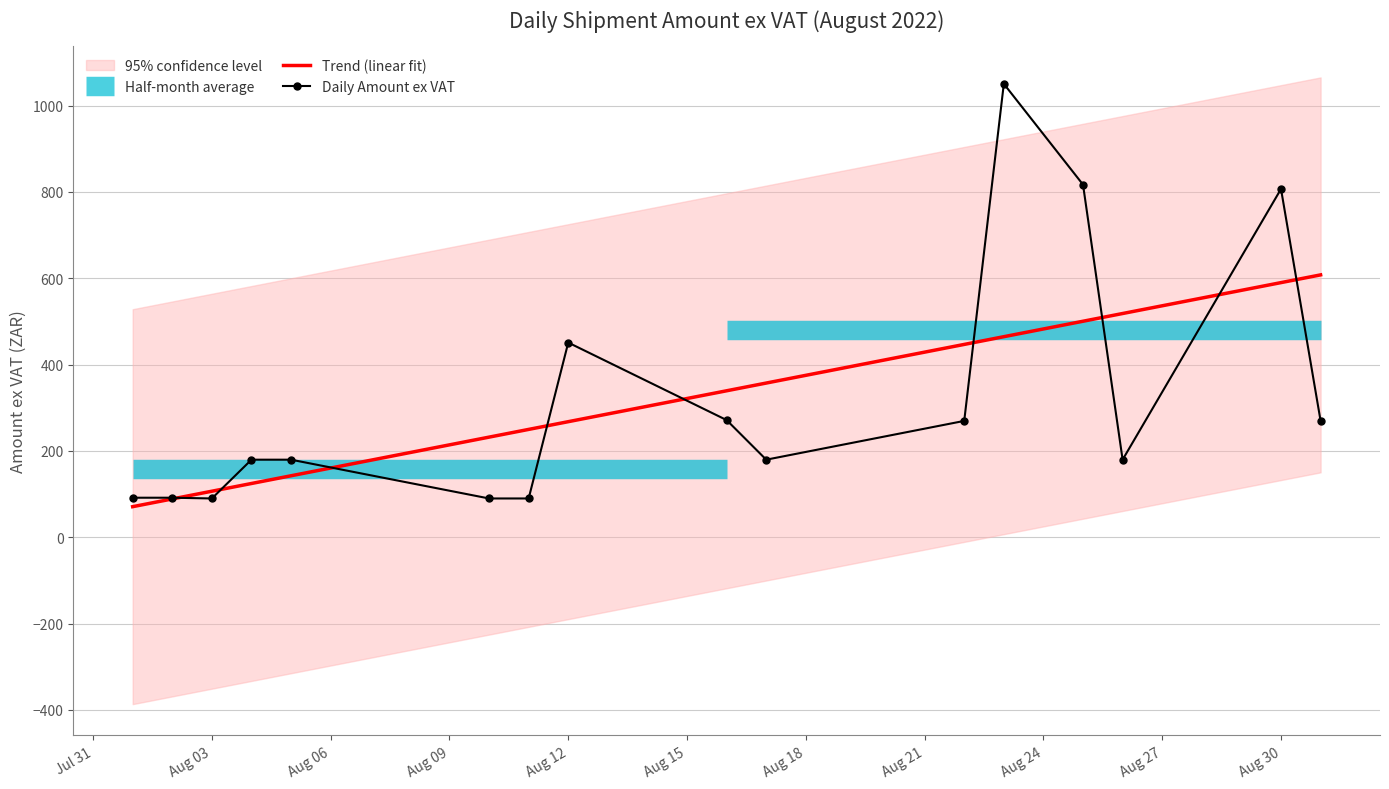

What is the label of the 6th point from the left?

2022-08-10